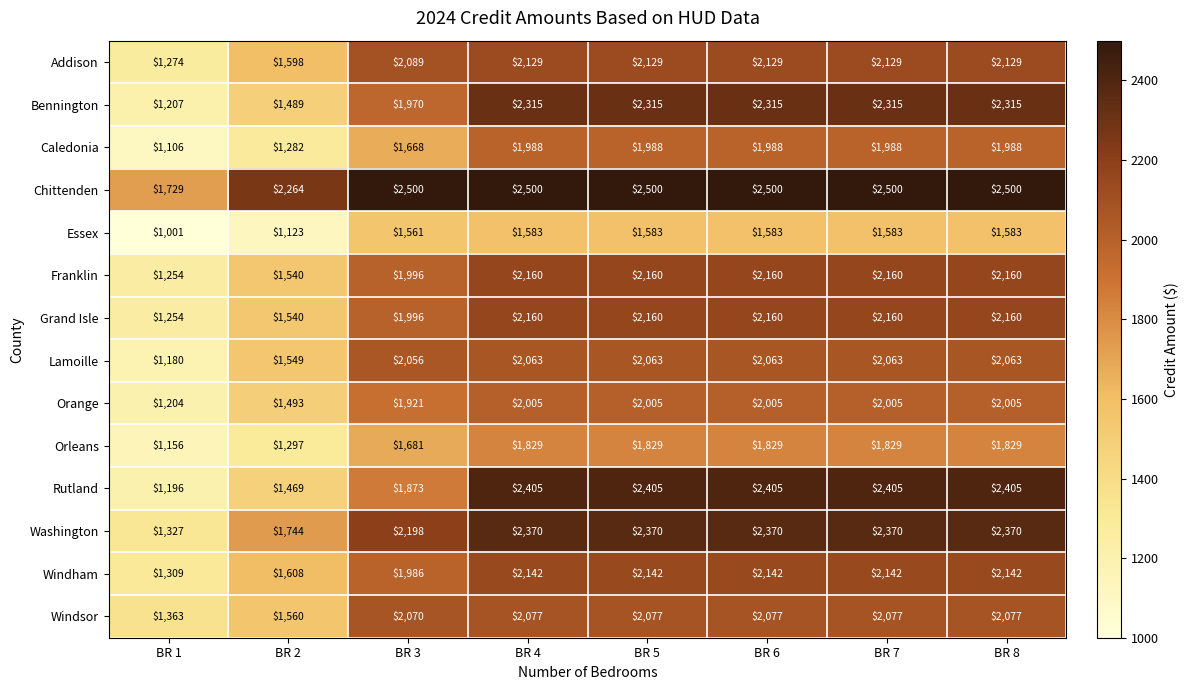

The value of Lamoille at BR 2 is 1549. True or false?

True